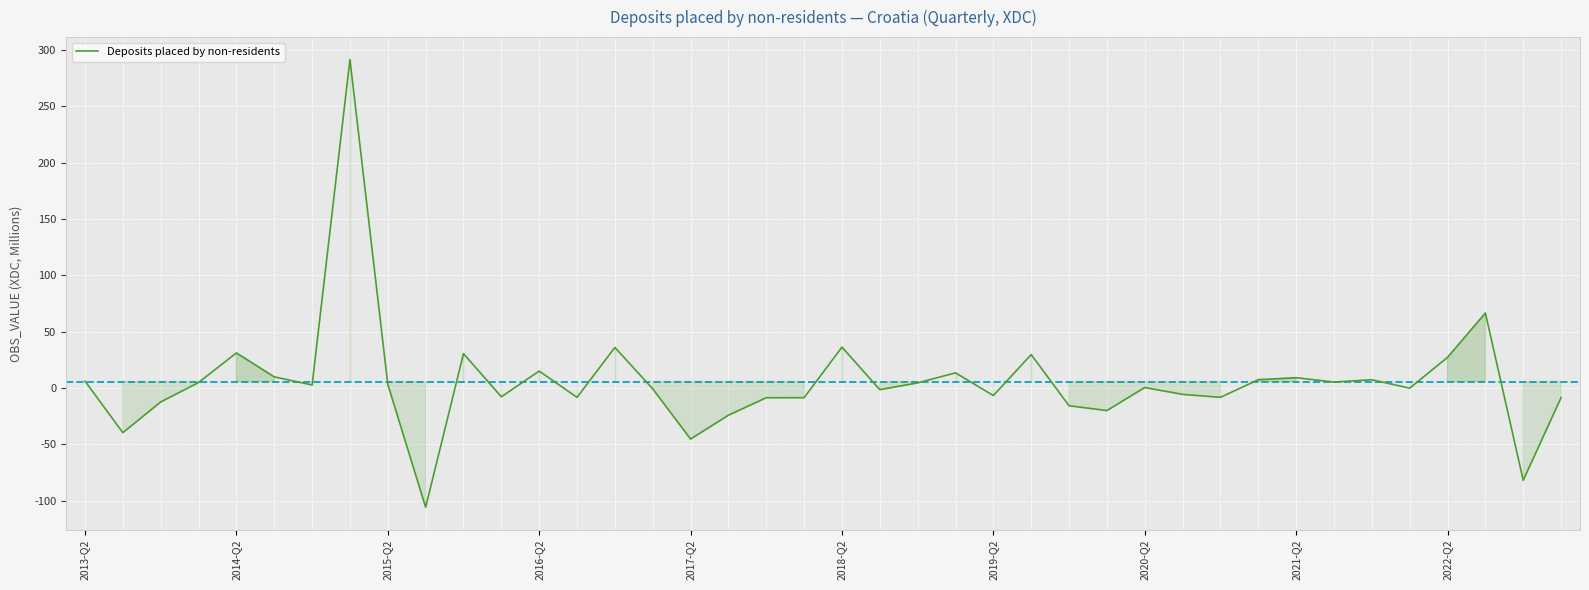

What is the difference between the maximum and minimum values?

397.4